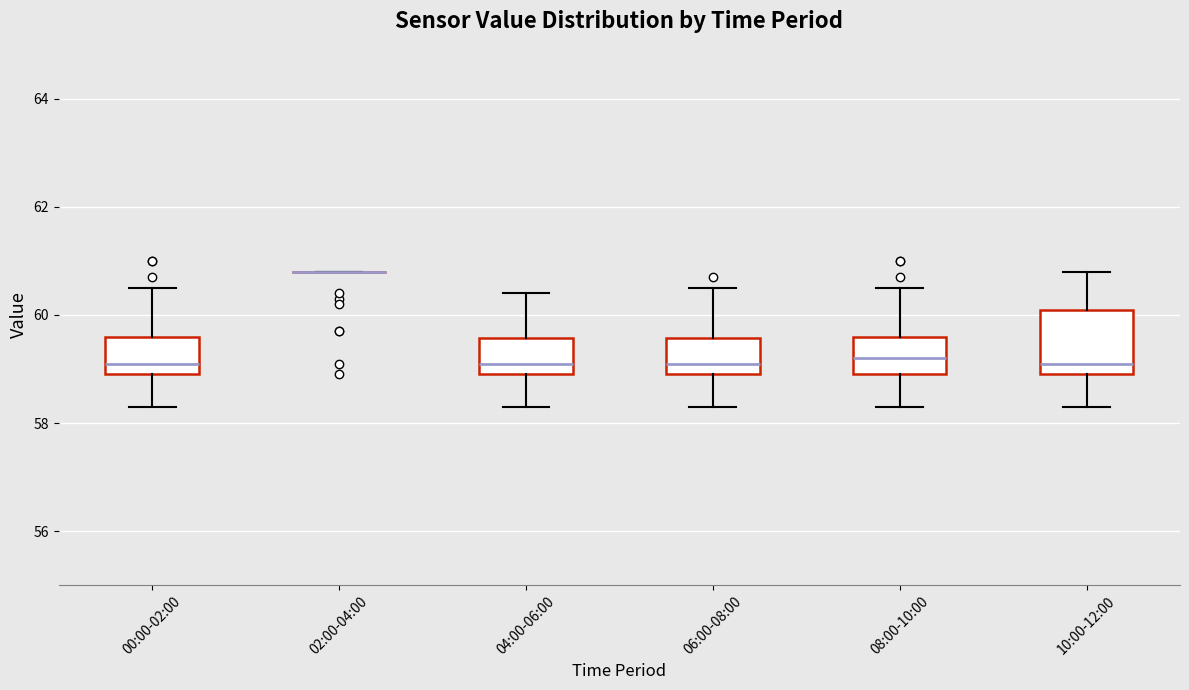

Reading left to right, transcribe this box plot: for each box, give where its median line is, the range the box spans, and where its two whiskers end, as read against the y-axis. The values are not printed on the chart, so give them approximately, as read against the axis.

00:00-02:00: median 59.2, box 59.0 to 59.6, whiskers 58.4 to 60.6
02:00-04:00: box collapsed to a line at 60.8, whiskers 60.8 to 60.8
04:00-06:00: median 59.2, box 59.0 to 59.6, whiskers 58.4 to 60.4
06:00-08:00: median 59.2, box 59.0 to 59.6, whiskers 58.4 to 60.6
08:00-10:00: median 59.2, box 59.0 to 59.6, whiskers 58.4 to 60.6
10:00-12:00: median 59.2, box 59.0 to 60.2, whiskers 58.4 to 60.8